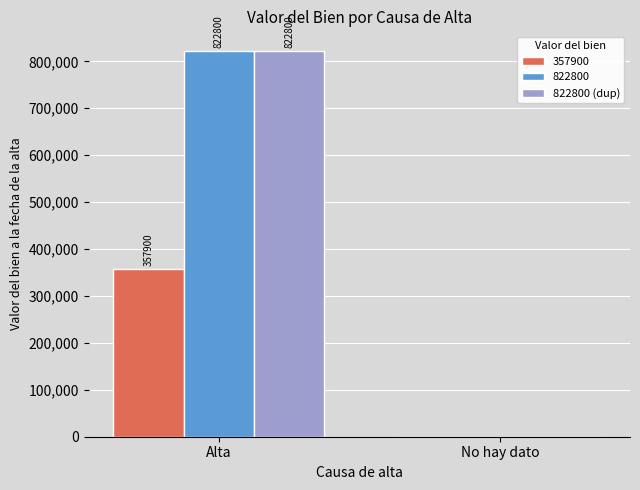

What is the sum of the 822800 (dup) values at Alta and No hay dato?

822800